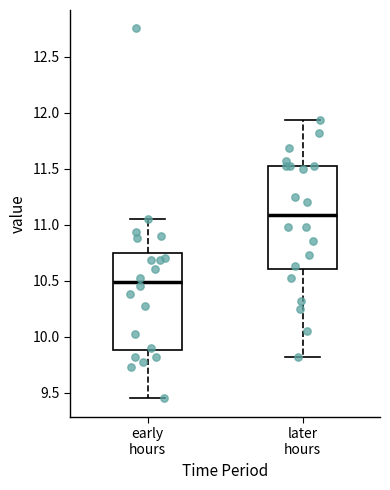

Where does the median line of the box for early hours sit on the y-axis? The values are not printed on the chart, so give them approximately, as read against the axis.

10.50